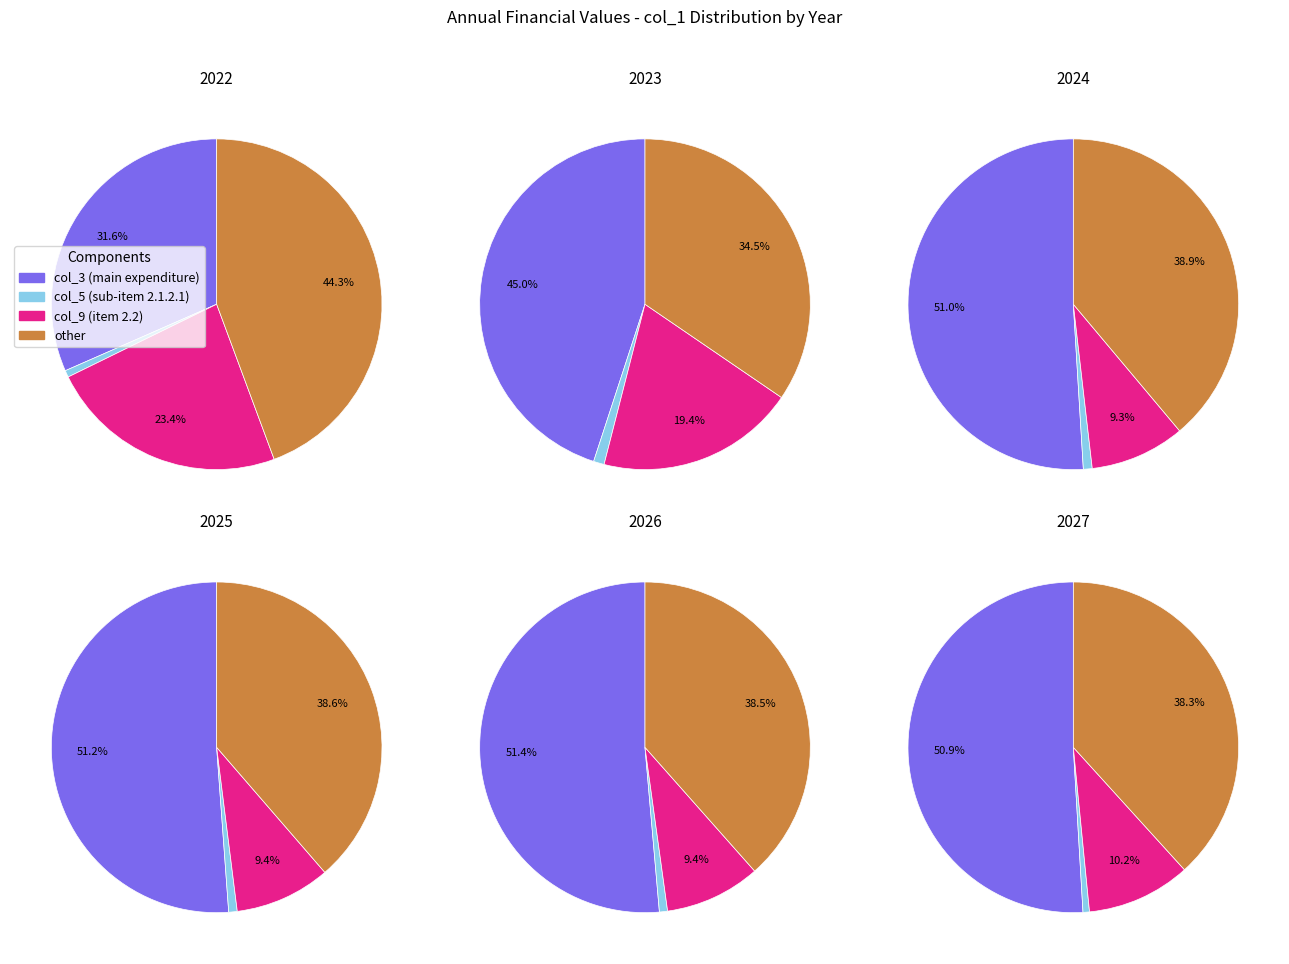

The 2028 slice represents 5% of the pie. True or false?

False